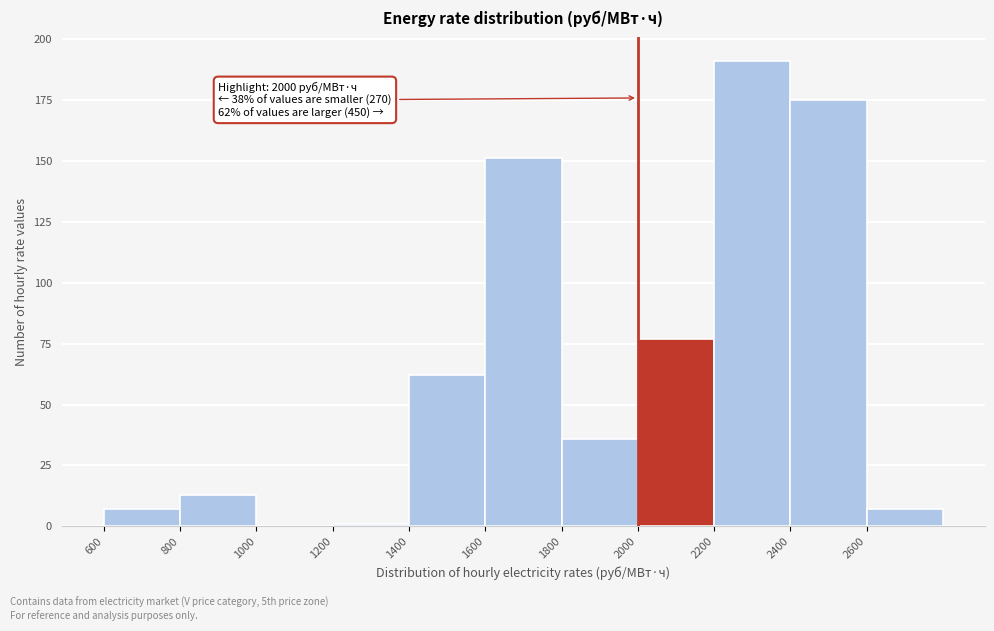

Which range on the x-axis has the tallest bar?

2200 to 2400